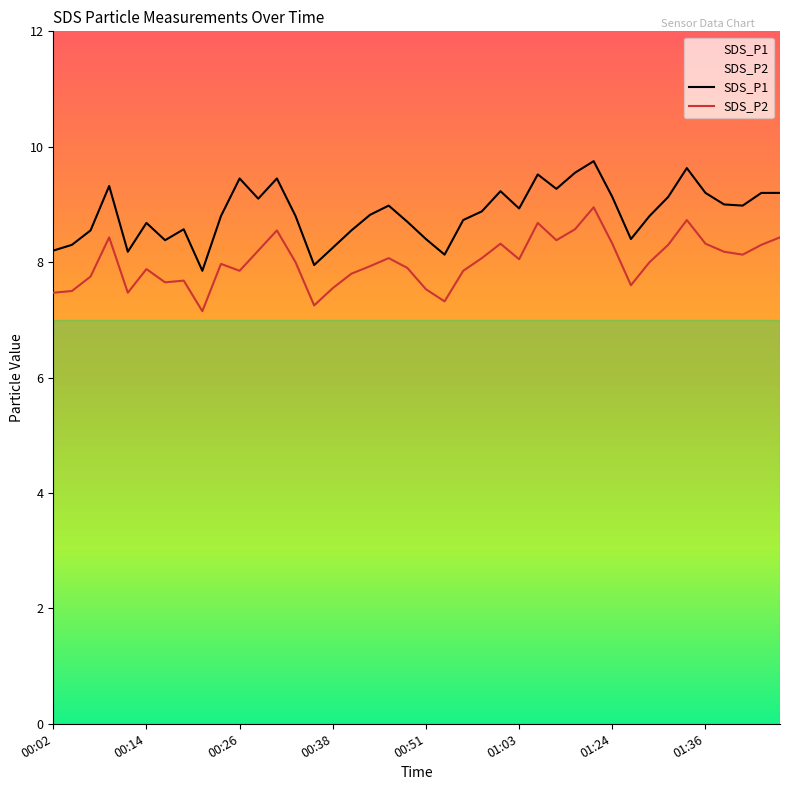

How many lines are shown in the chart?

2